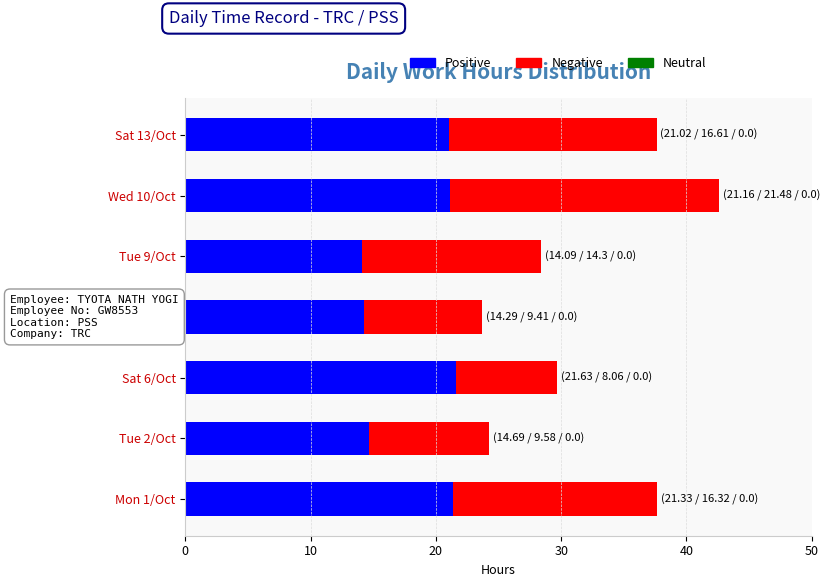

True or false: Positive has a value of 6.6 at Tue 9/Oct.

False